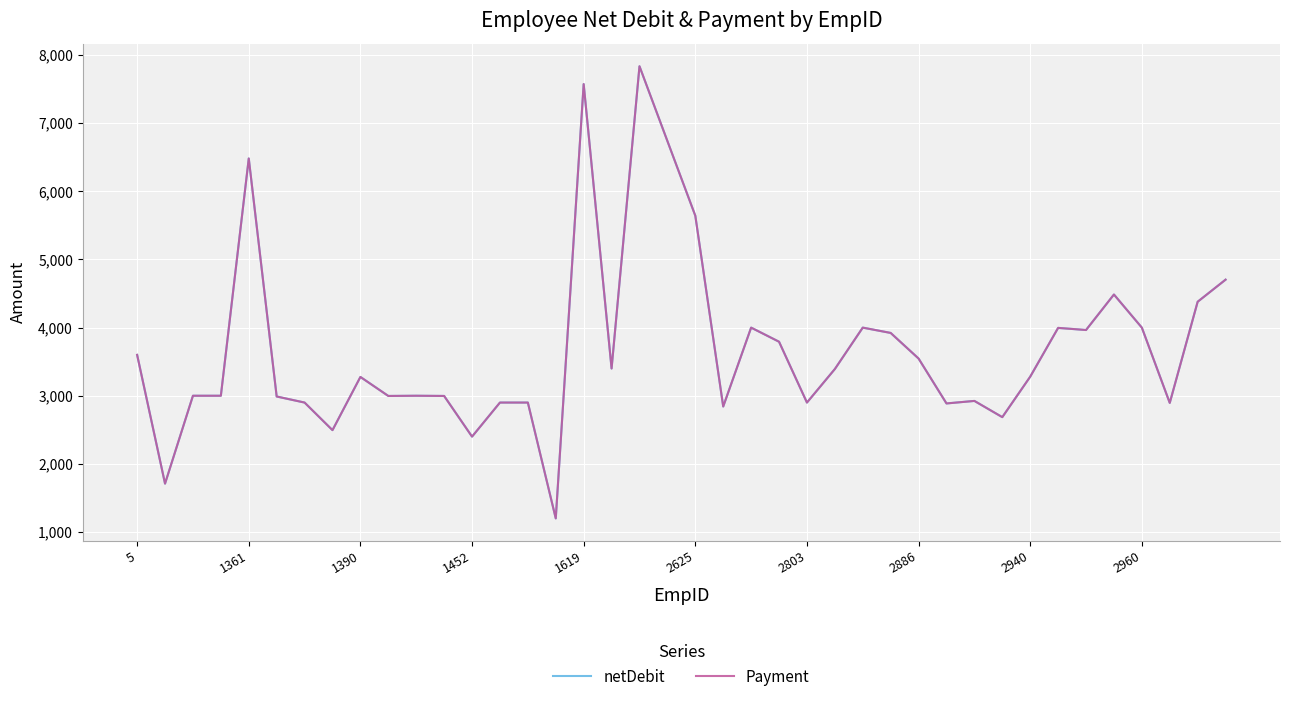

Does the chart have visible grid lines?

Yes